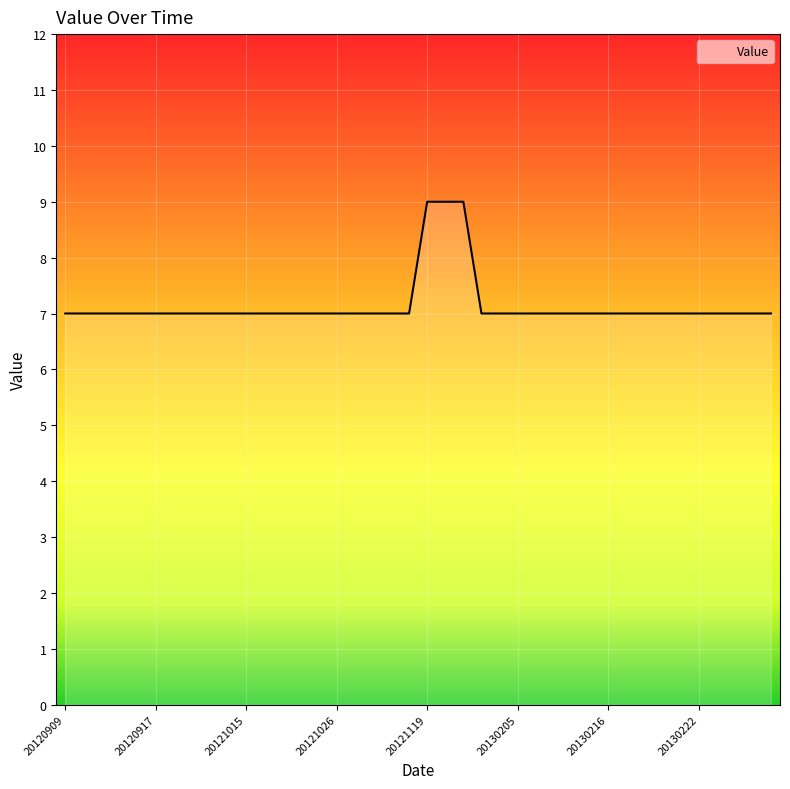

What is the smallest value displayed?

7